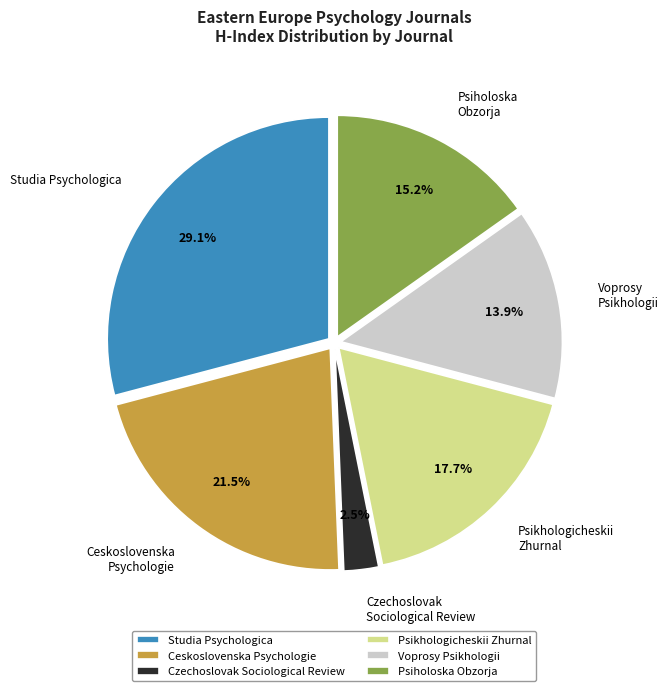

To the nearest percent, what is the average slice percentage?

17%